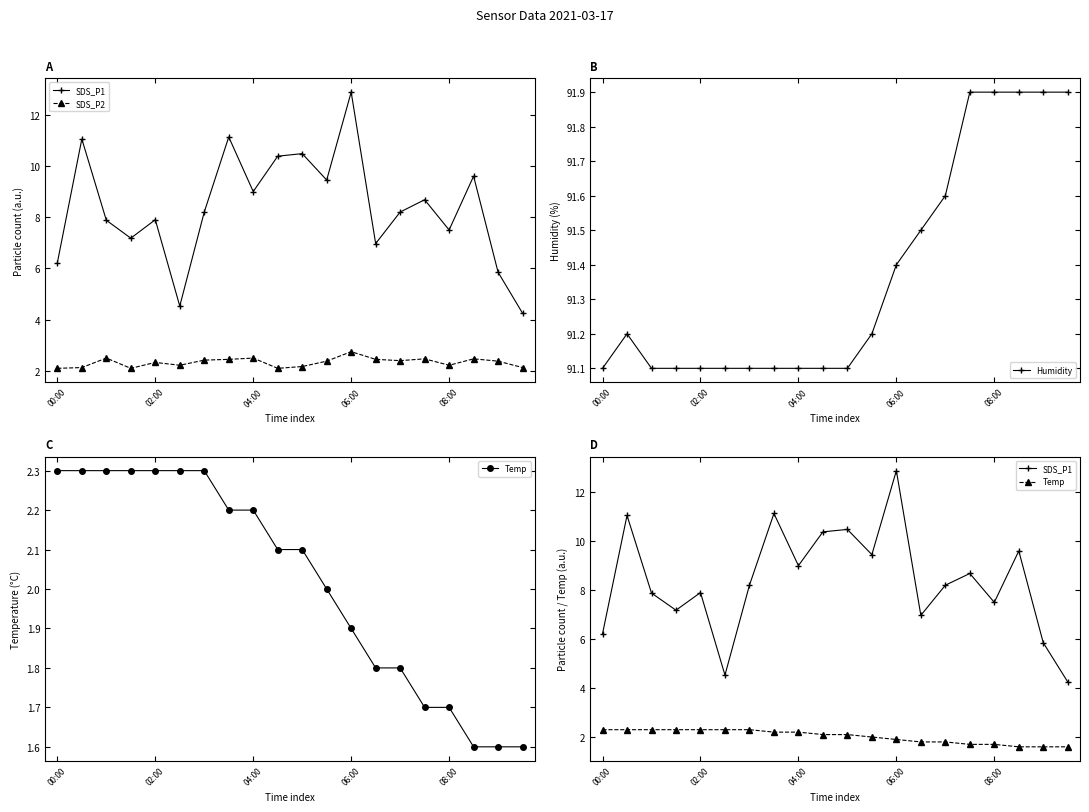

True or false: SDS_P1 and SDS_P2 intersect in this chart.

False